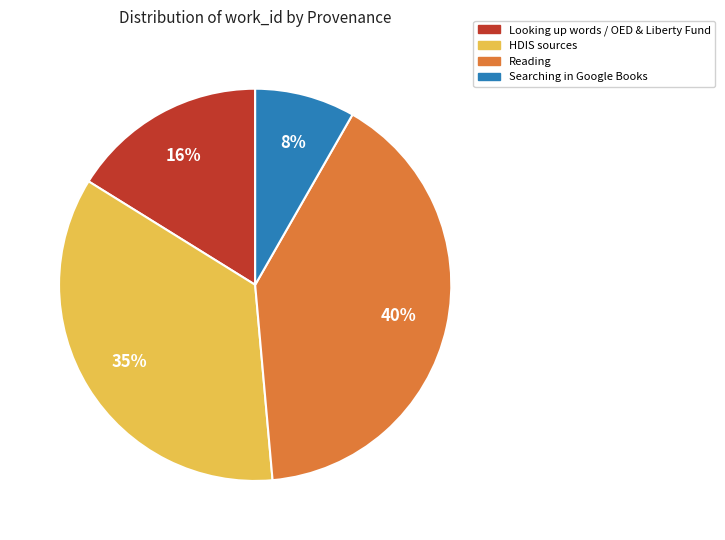

Is there a majority slice in this chart?

No